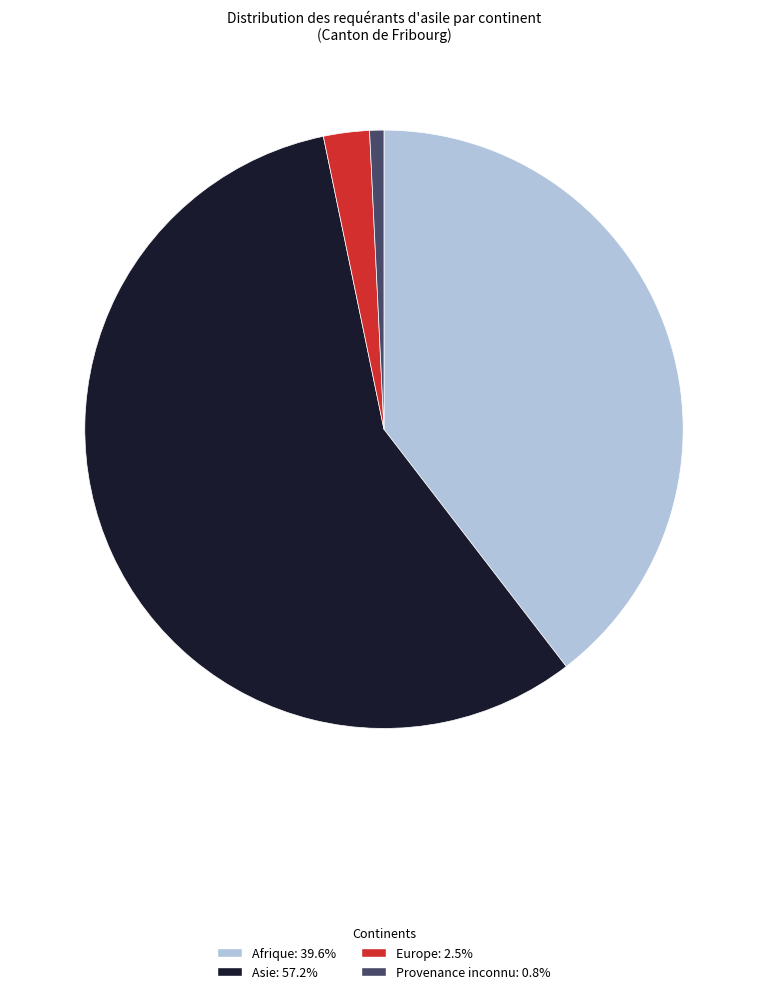

Which has a higher value, Europe or Asie?

Asie